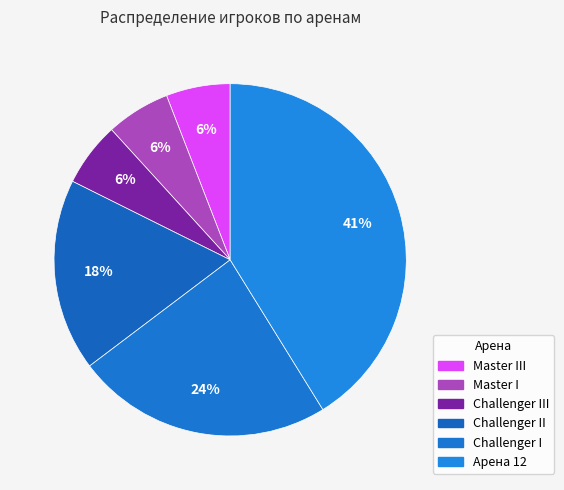

How many slices are in this pie chart?

6